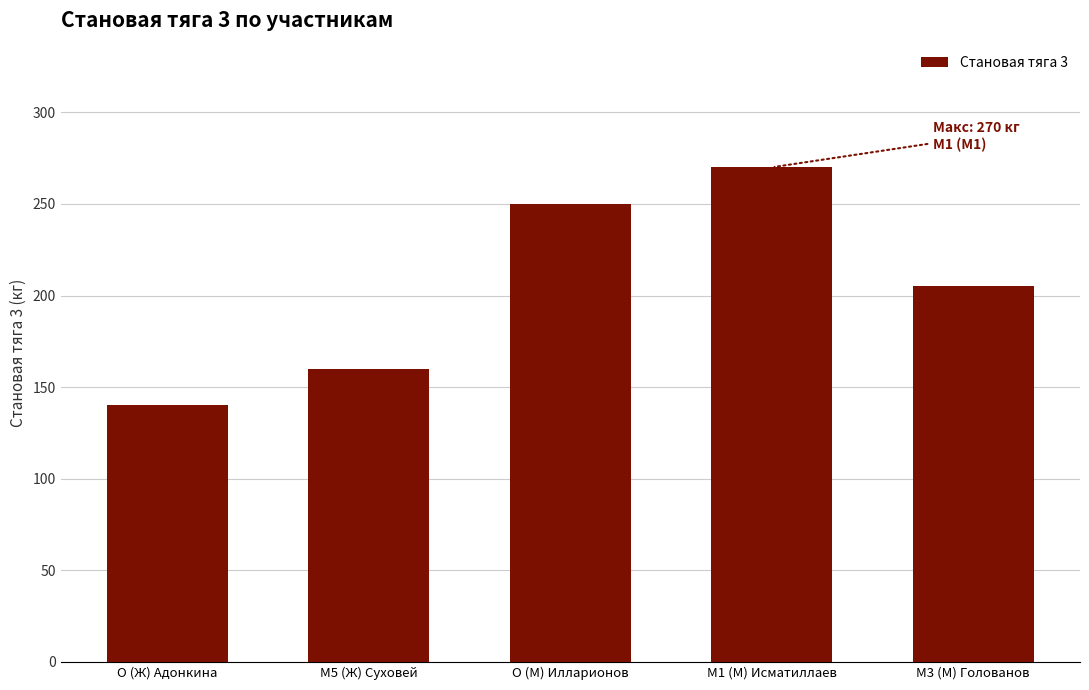

List the labels in order of value, largest first.

M1 (М) Исматиллаев, O (М) Илларионов, M3 (М) Голованов, M5 (Ж) Суховей, O (Ж) Адонкина